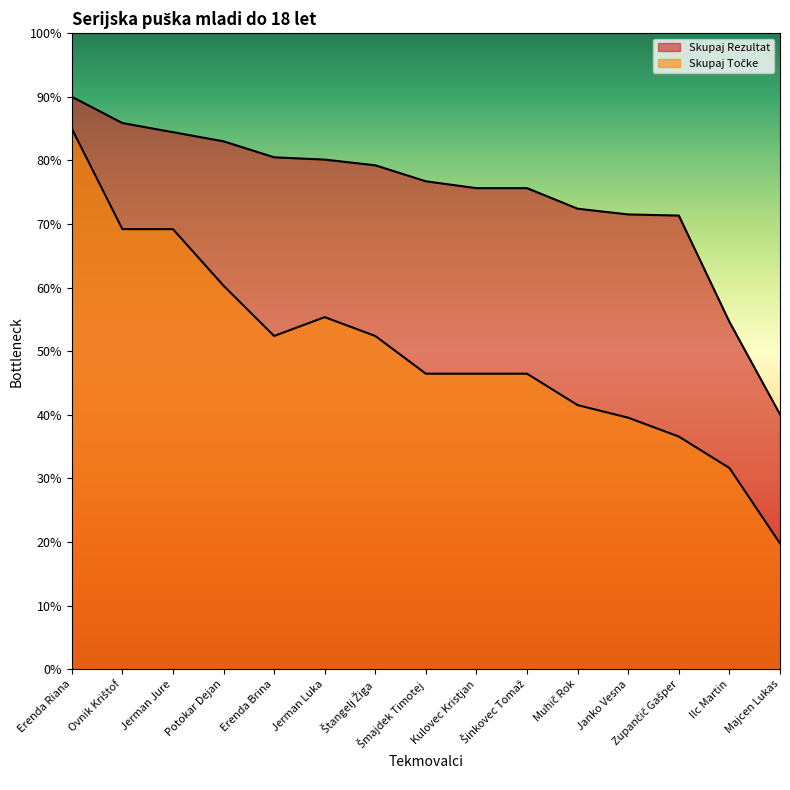

True or false: Skupaj Rezultat and Skupaj Točke cross at least once.

False